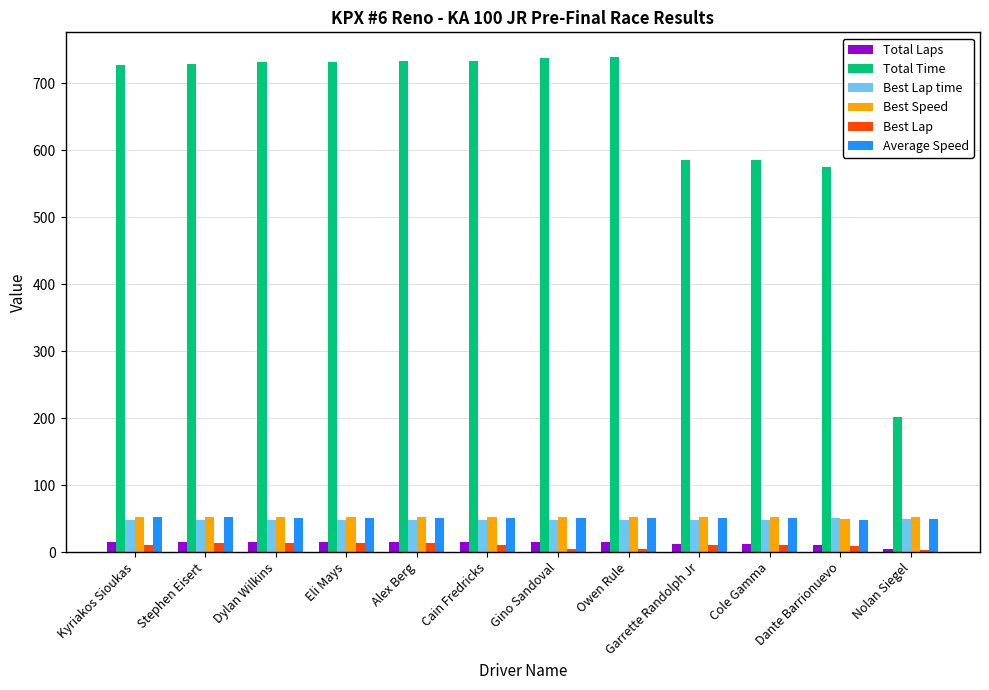

At how many categories does at least one series exceed 451?

11